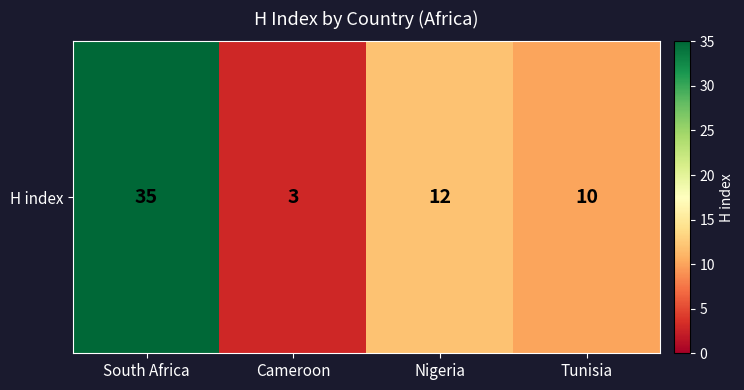

What is the minimum value shown in the chart?

3